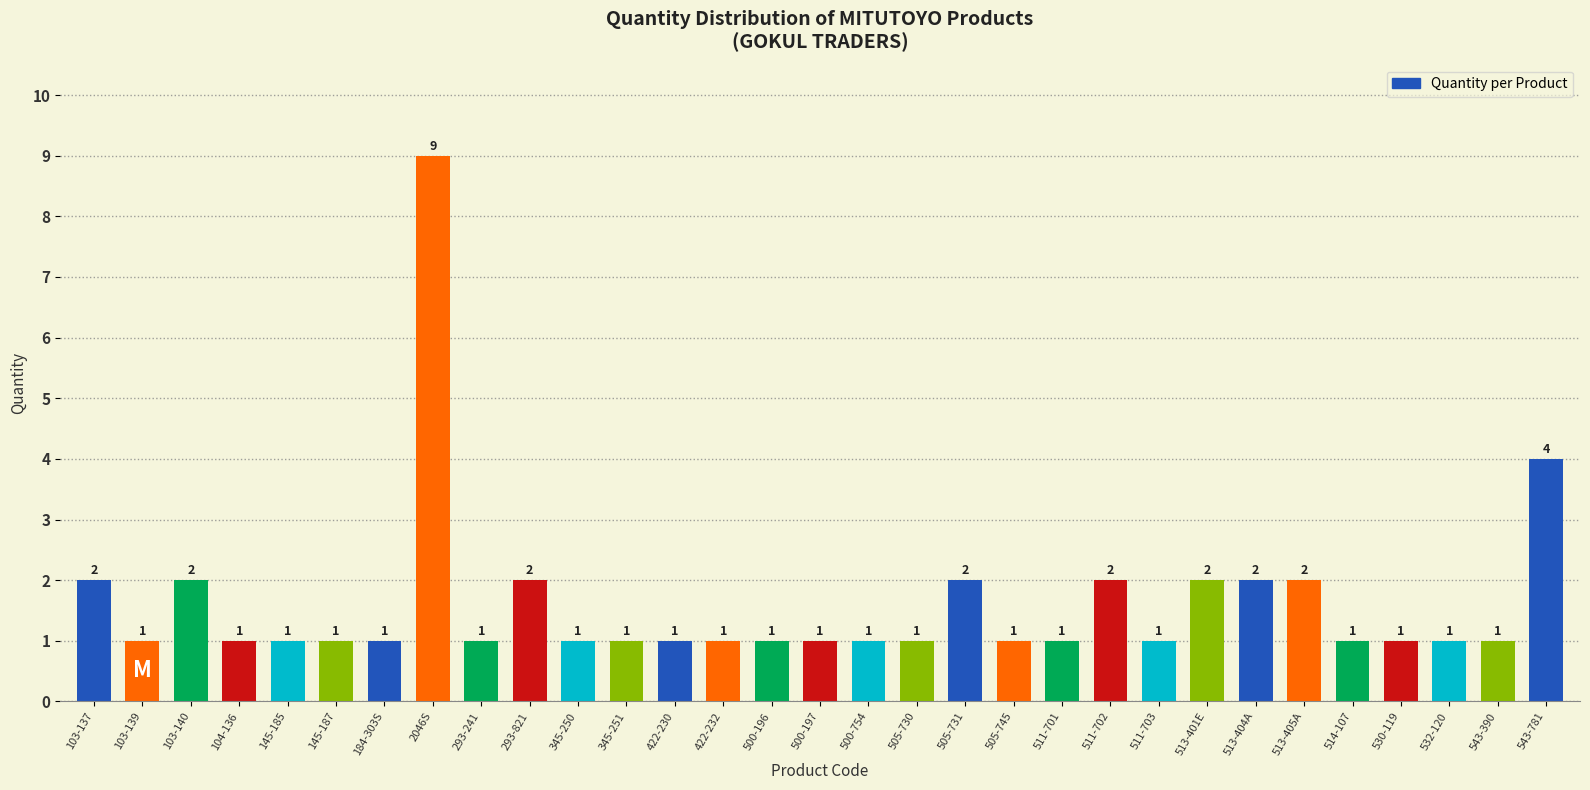

Reading left to right, extract all data points from this chart.

2	1	2	1	1	1	1	9	1	2	1	1	1	1	1	1	1	1	2	1	1	2	1	2	2	2	1	1	1	1	4